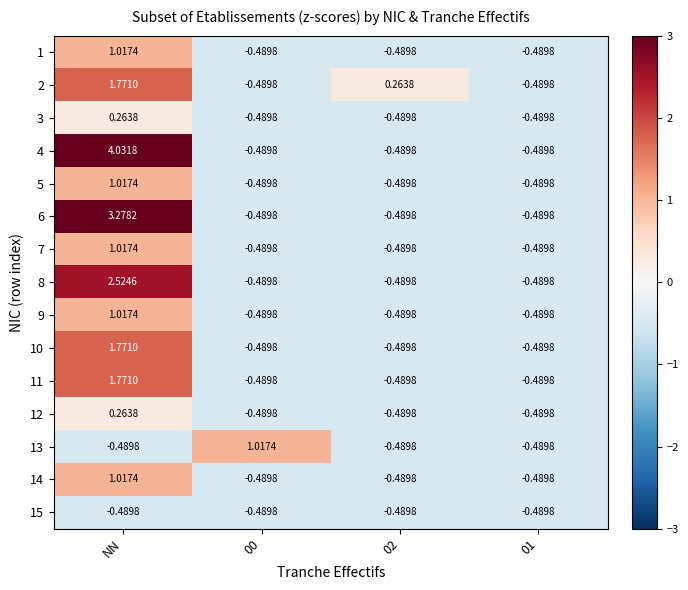

At which category is the sum across all series the highest?

NN